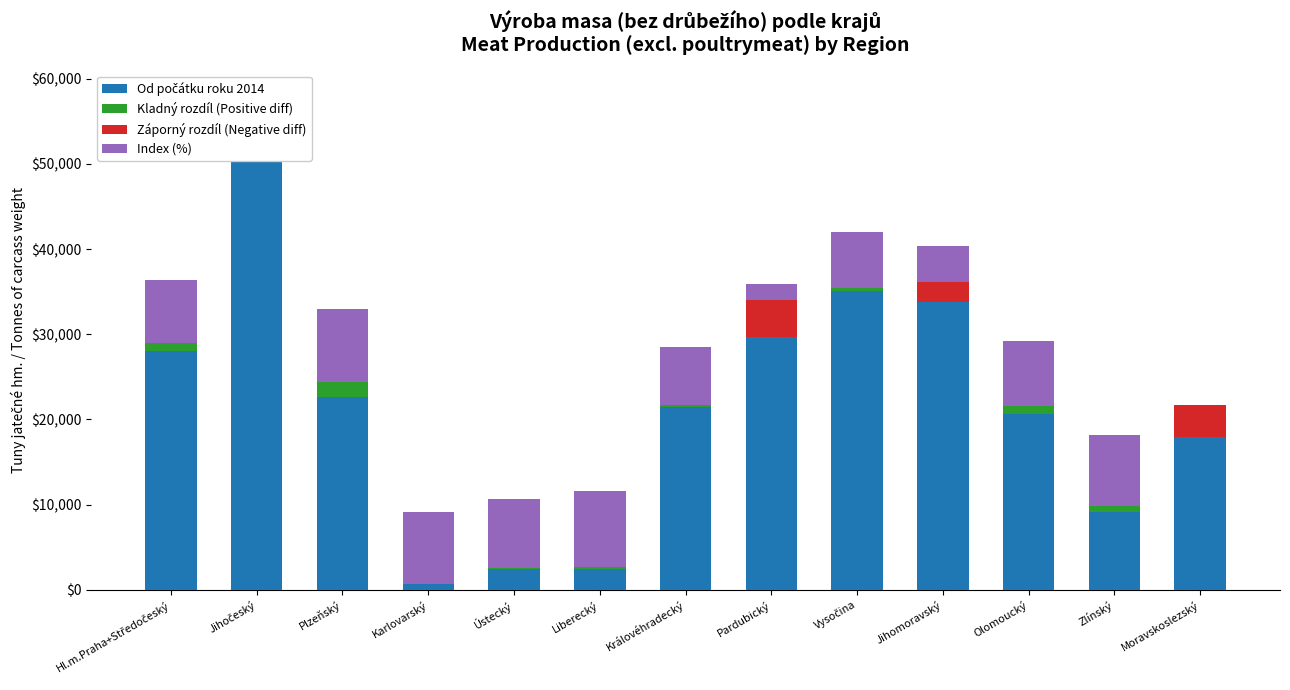

What is the label of the 4th bar from the left?

Karlovarský